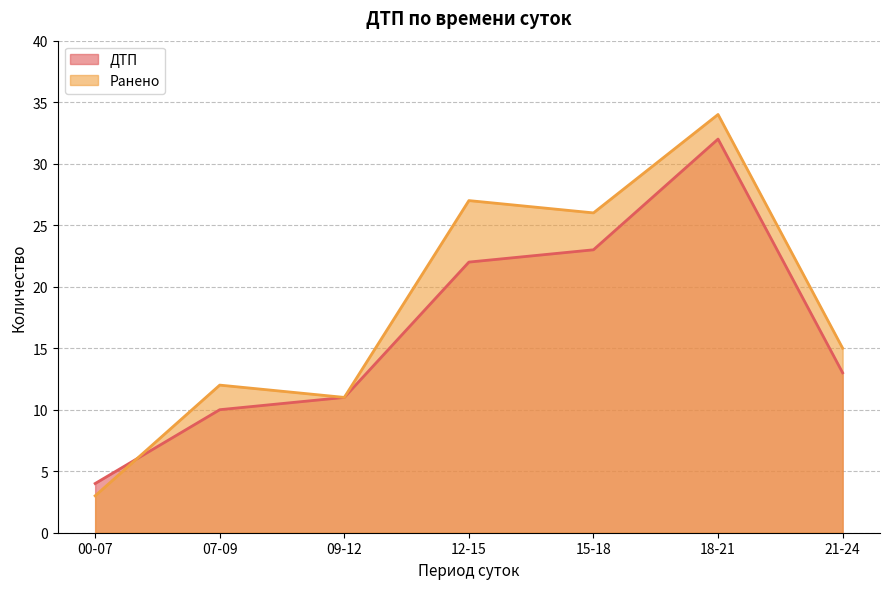

What is the total value across all series at 21-24?

28